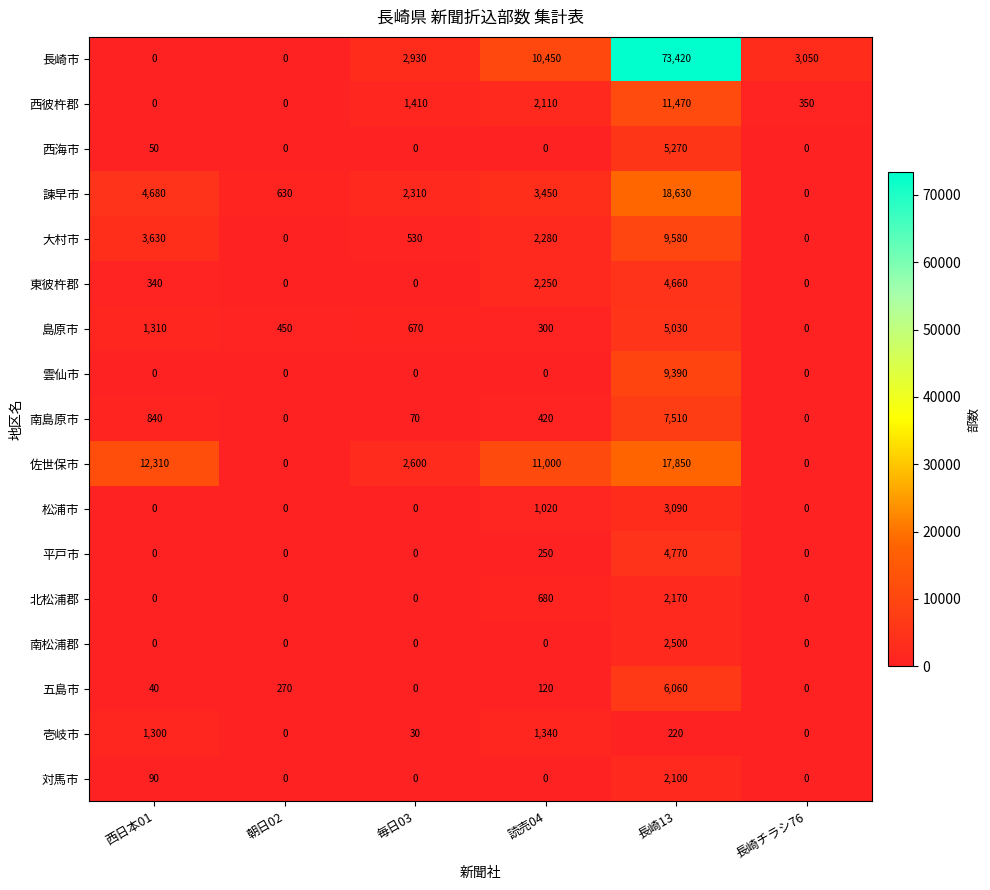

Read the 東彼杵郡 value at 長崎13, to the nearest 100.

4700